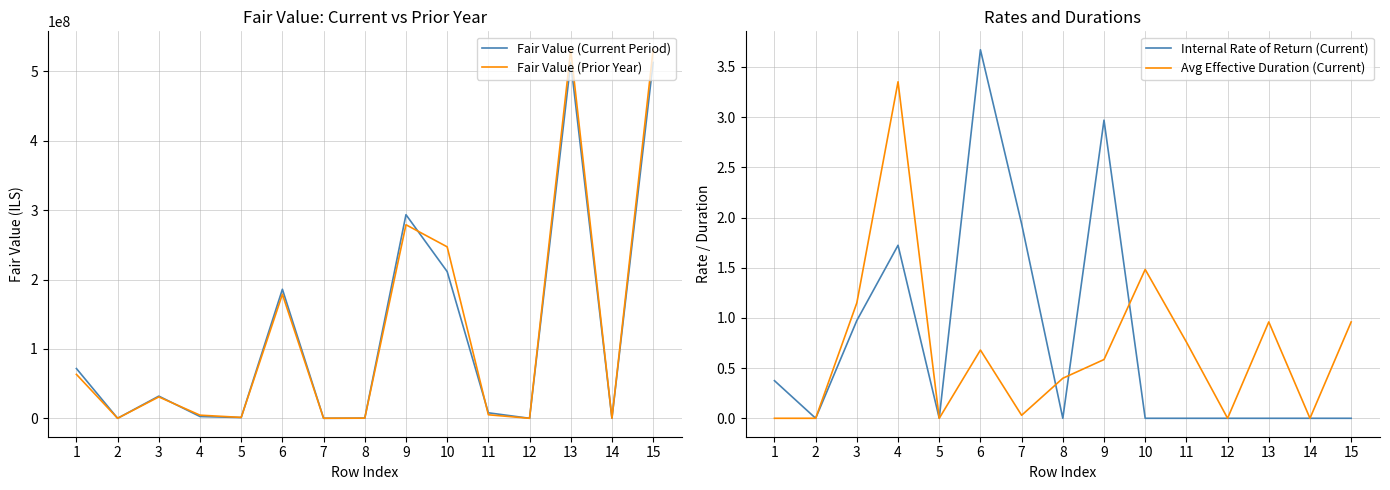

True or false: Avg Effective Duration (Current) and Fair Value (Current Period) cross at least once.

False